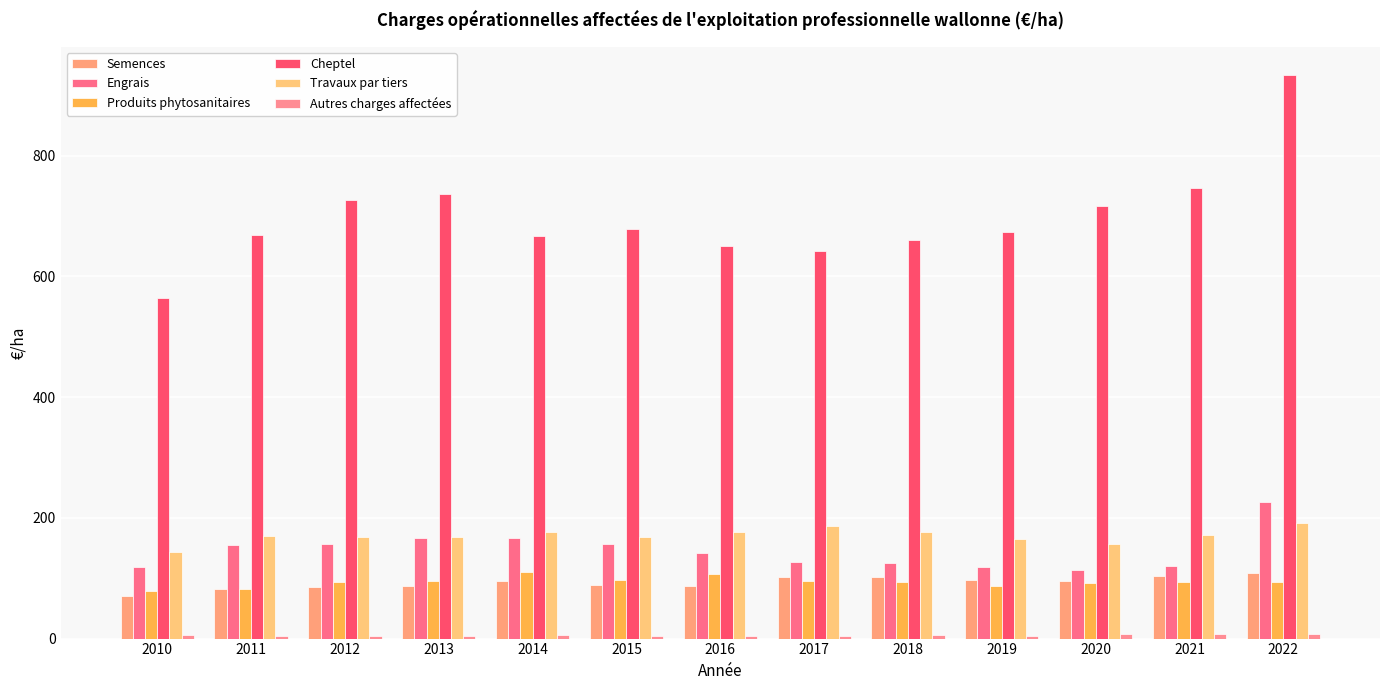

Which series has the widest spread of values?

Cheptel